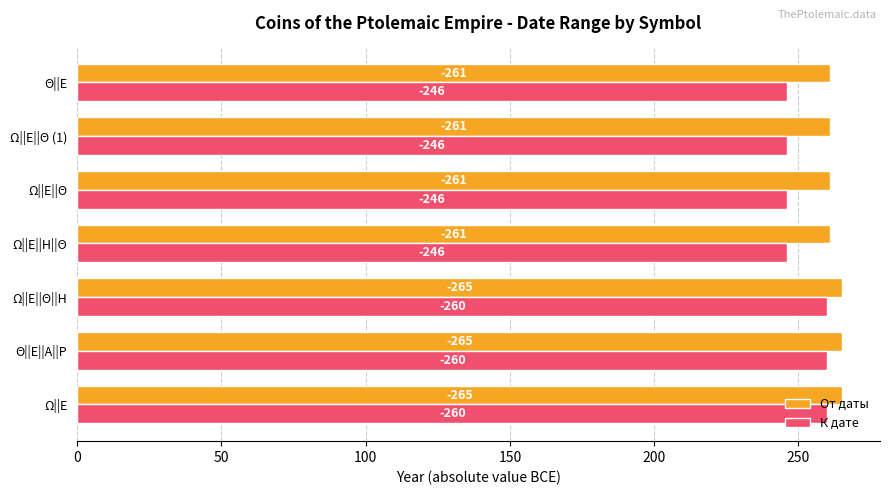

What is the average value of the К дате series?

252